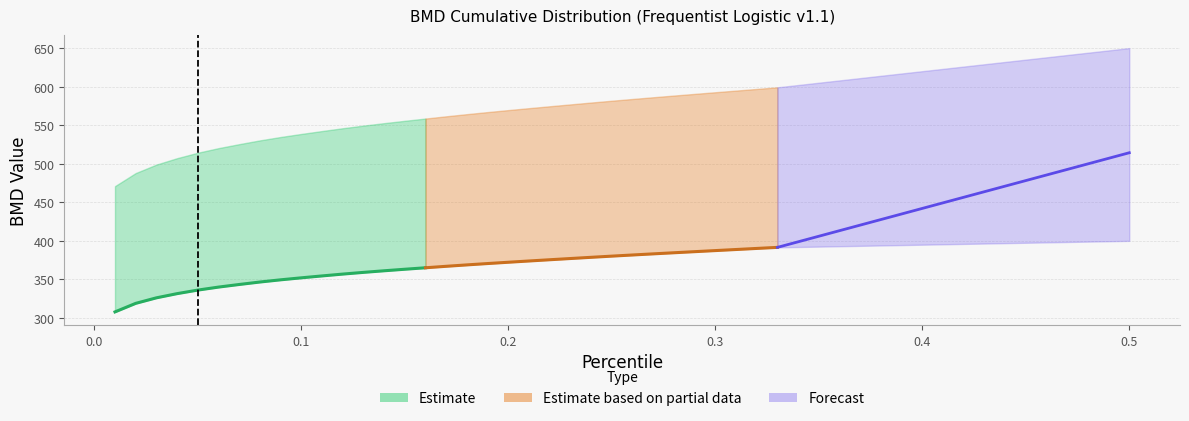

Where is BMD nearest to the value 349?

8